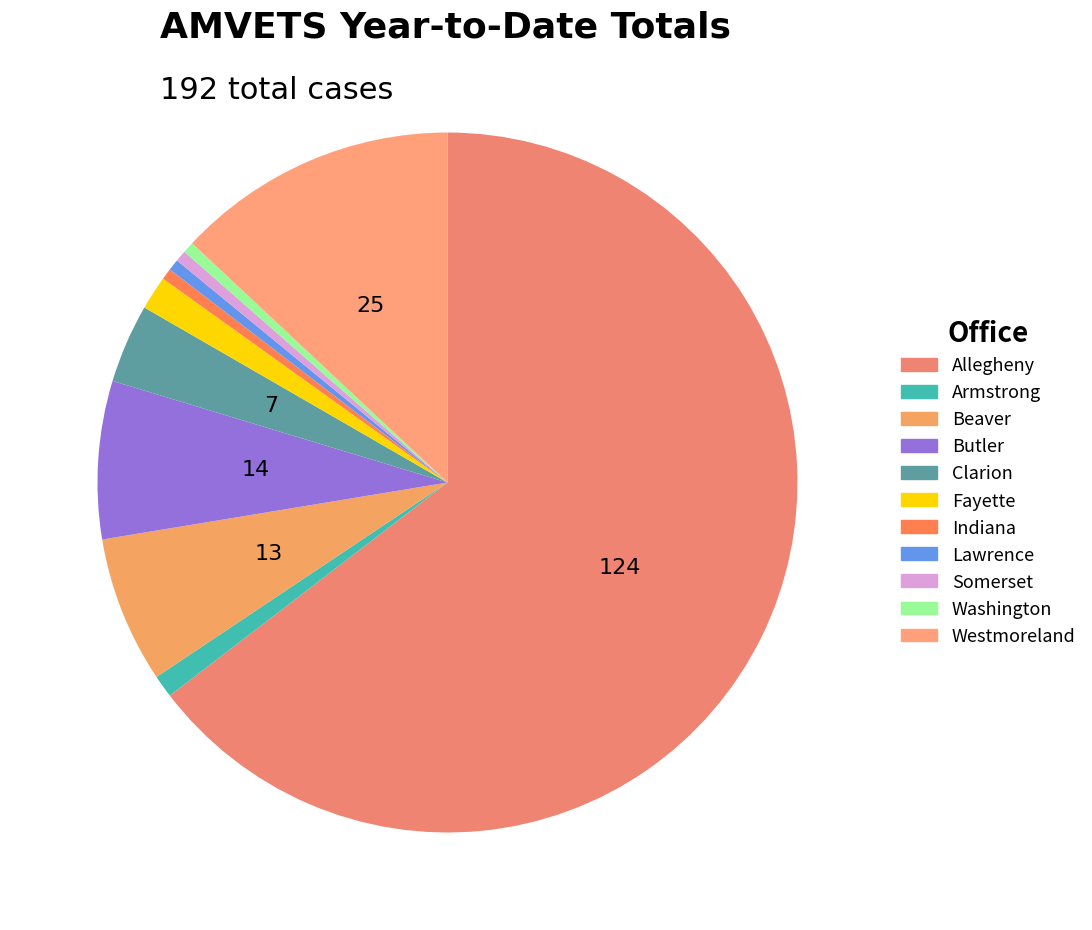

Which slice is the largest?

Allegheny